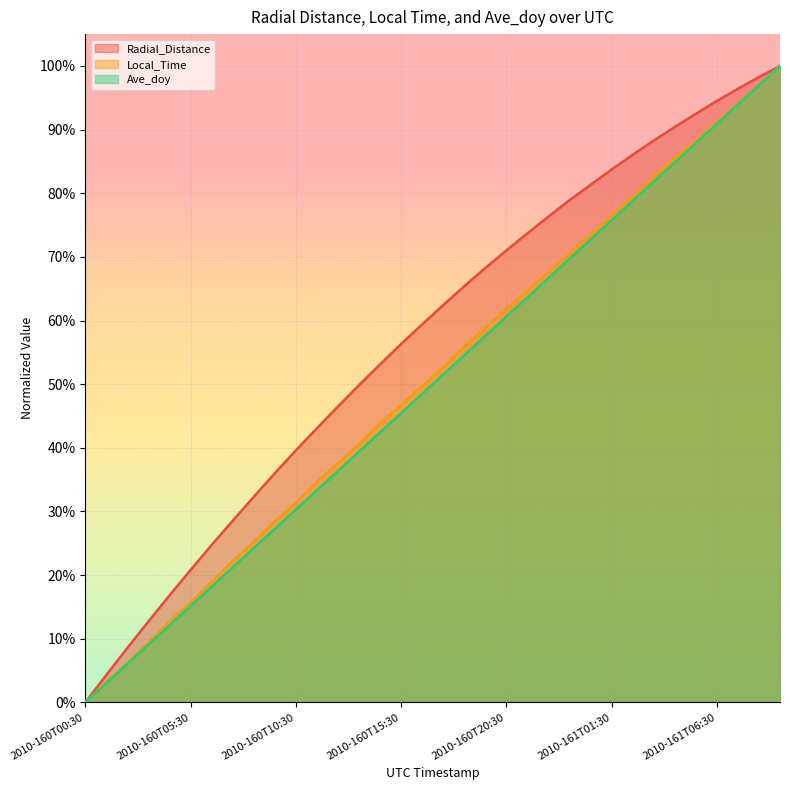

What is the difference between the Radial_Distance values at 2010-160T04:30 and 2010-160T17:30?

0.5